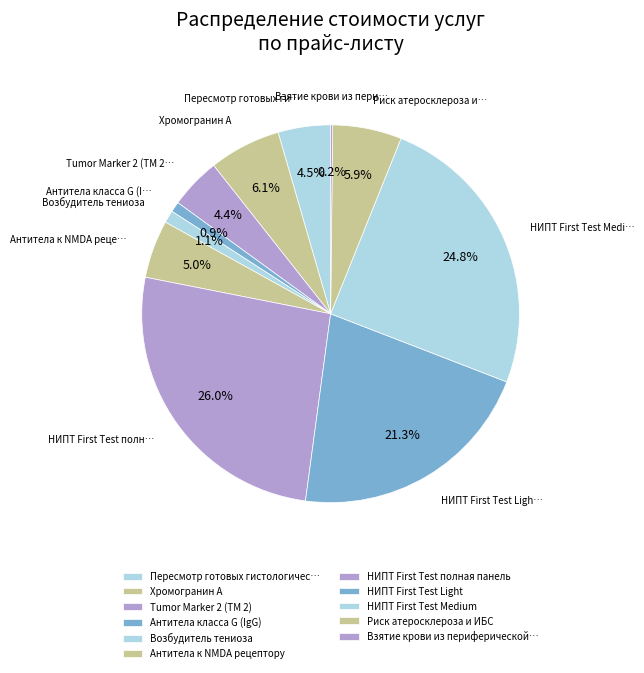

What is the smallest slice in the pie chart?

Взятие крови из периферической вены